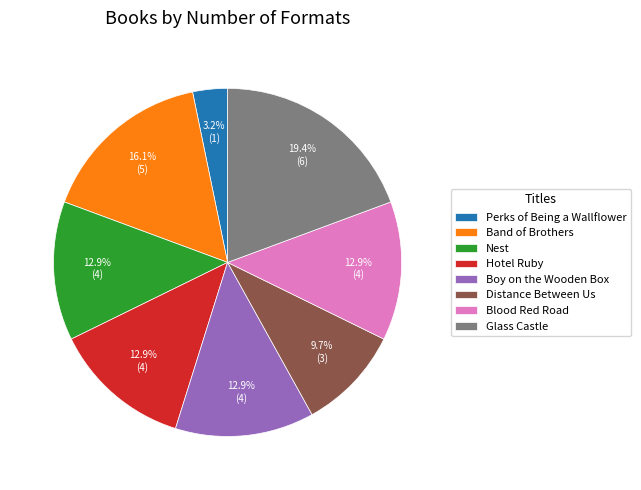

How many slices are in this pie chart?

8